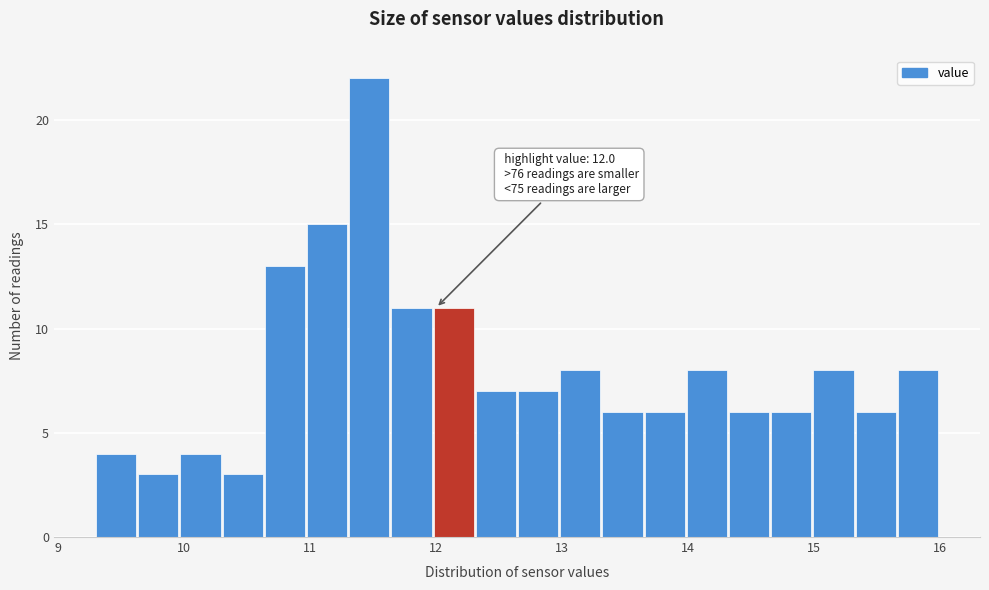

Around what value on the x-axis is the tallest bar? Give the approximate position of its centre, as read against the axis.

11.5